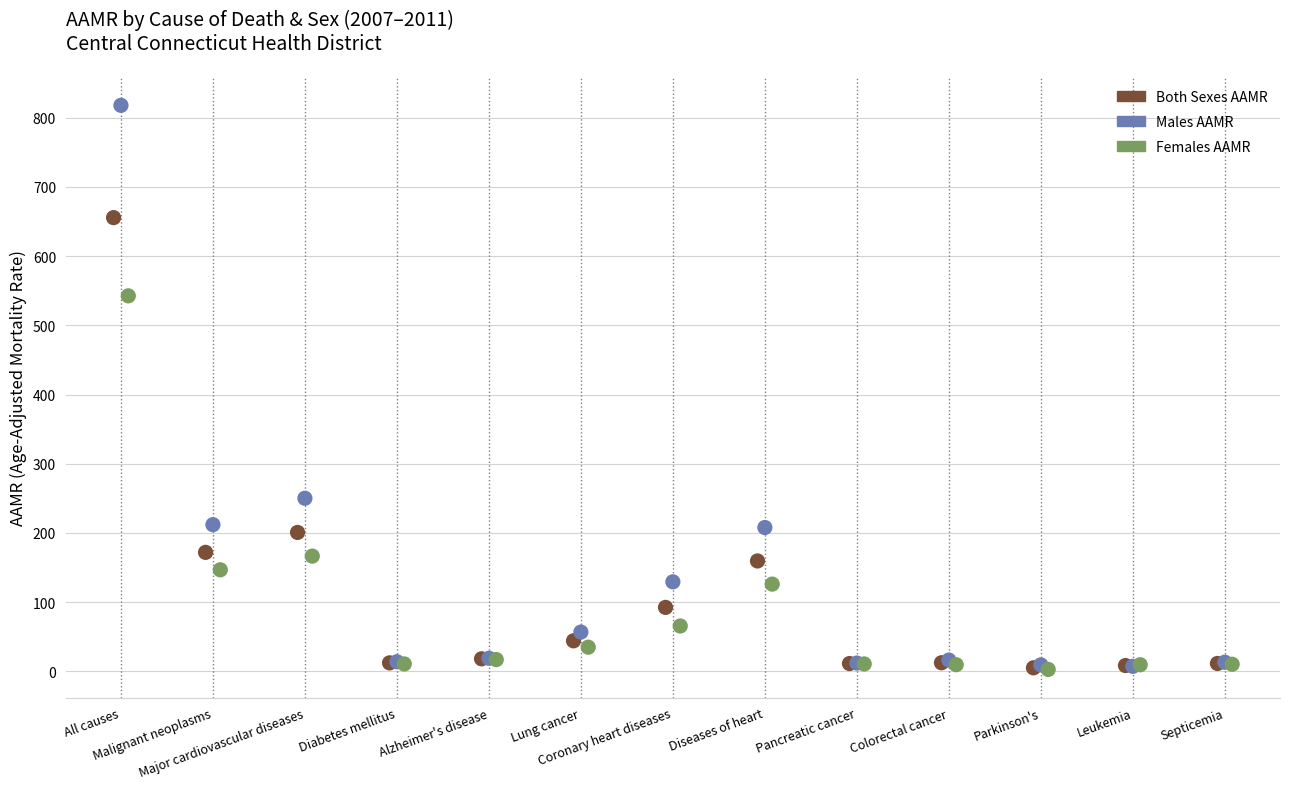

Which series has the widest spread of Y values?

Males AAMR